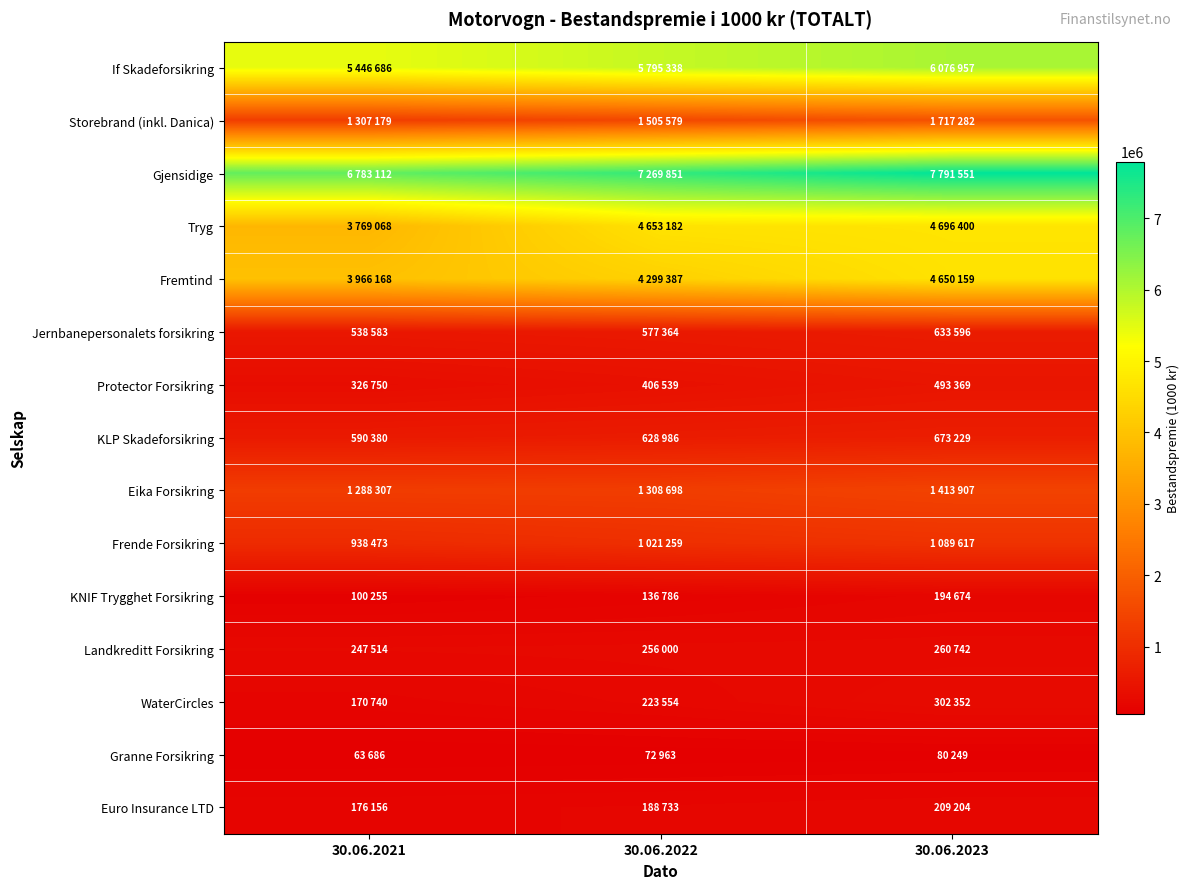

Count the number of categories in the chart.

3